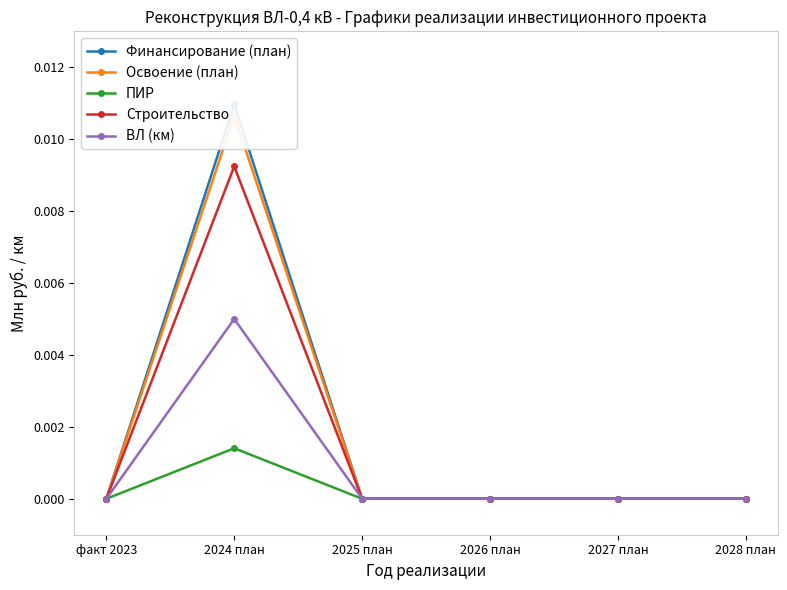

True or false: Финансирование (план) and Освоение (план) cross at least once.

False